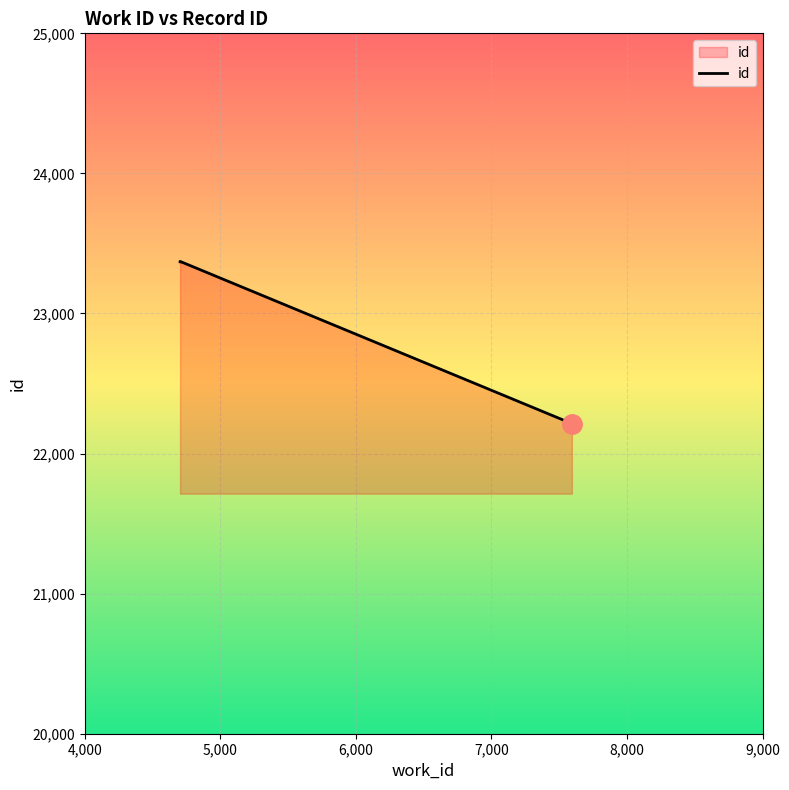

What is the minimum value shown in the chart?

22214